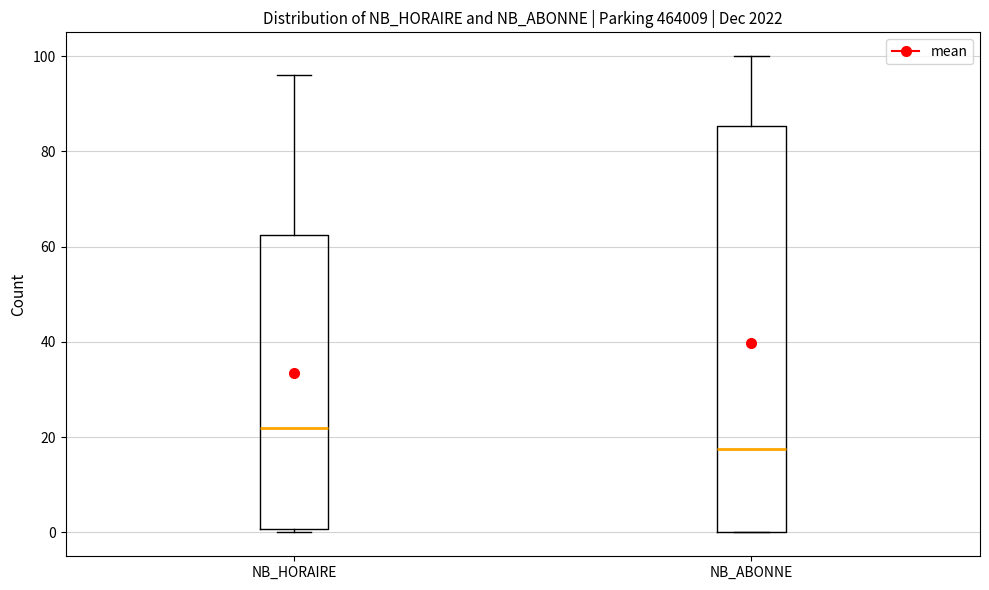

Reading left to right, read every box against the y-axis: the position of its median line, the range the box covers, and the ends of its whiskers. The values are not printed on the chart, so give them approximately, as read against the axis.

NB_HORAIRE: median 22, box 0 to 62, whiskers 0 (just below the box's lower edge) to 96
NB_ABONNE: median 18, box 0 to 86, whiskers 0 to 100